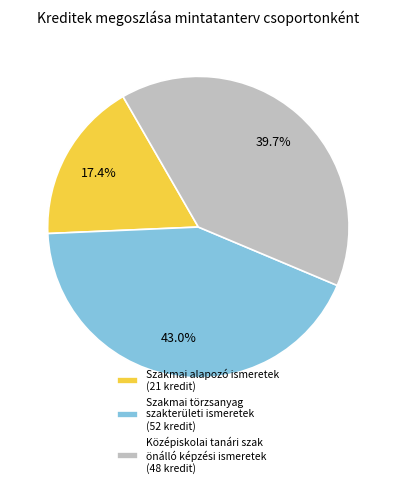

Is there a majority slice in this chart?

No